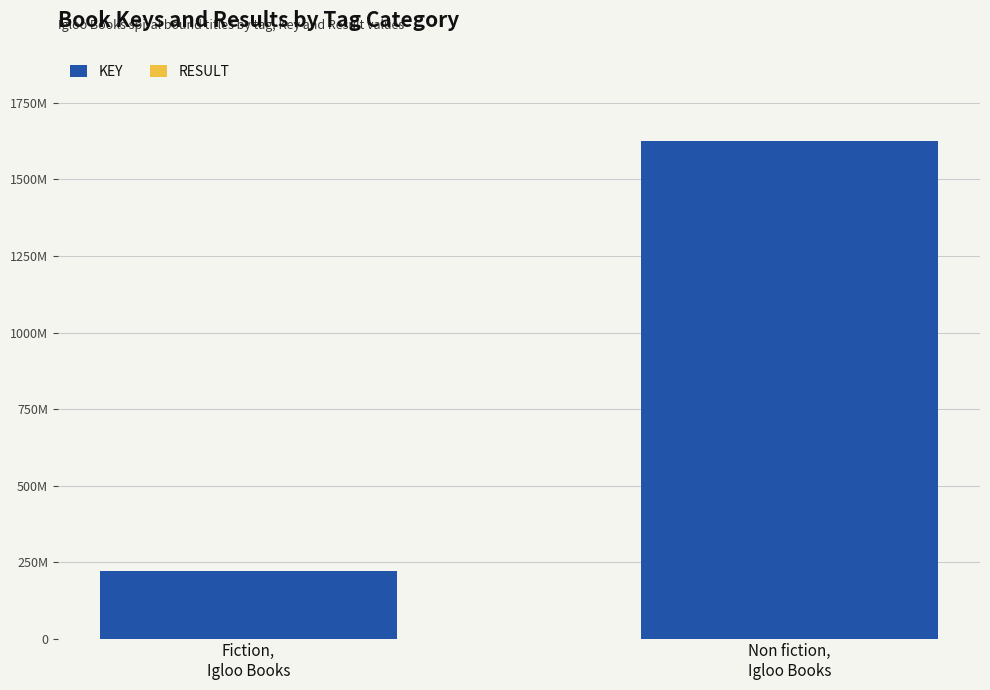

Are the bars grouped side by side (vs. stacked)?

No